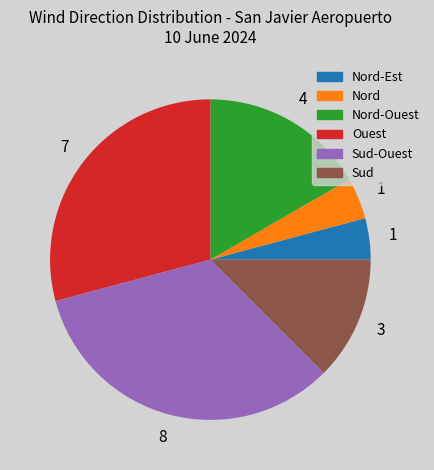

Combined, do Sud and Nord-Ouest account for over 50%?

No